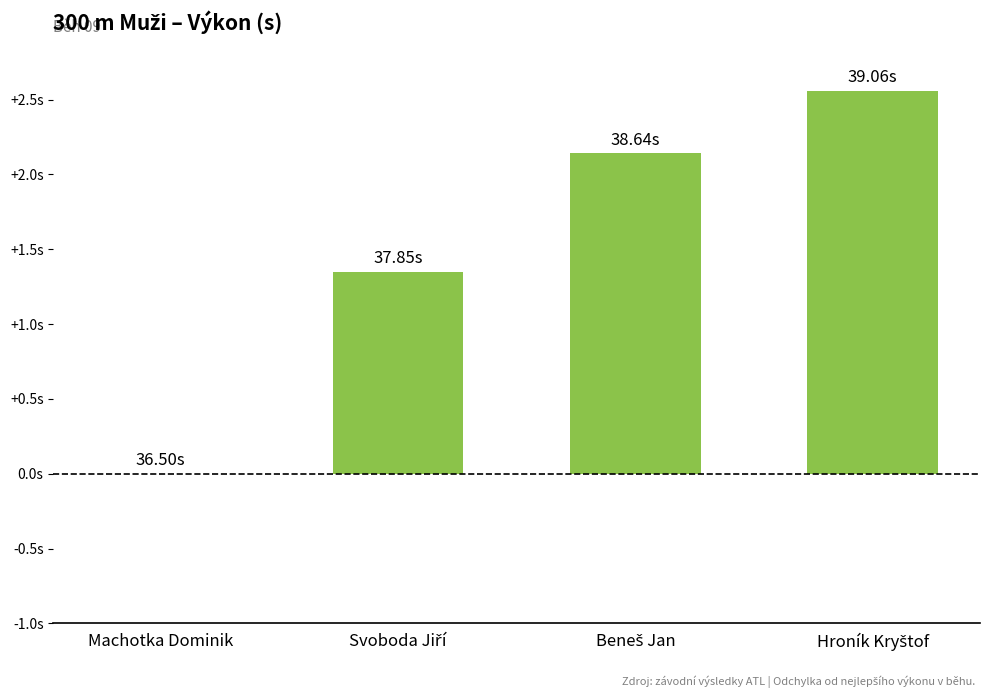

What is the sum of the values at Machotka Dominik and Svoboda Jiří?

1.4